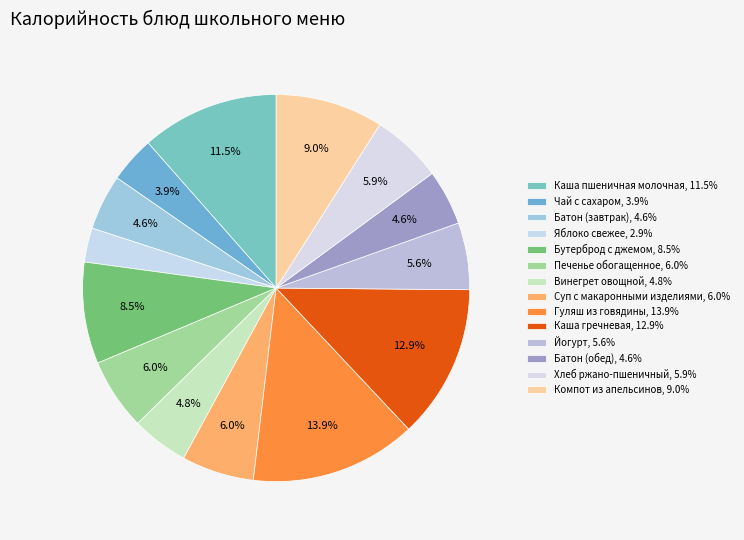

How many slices are in this pie chart?

14